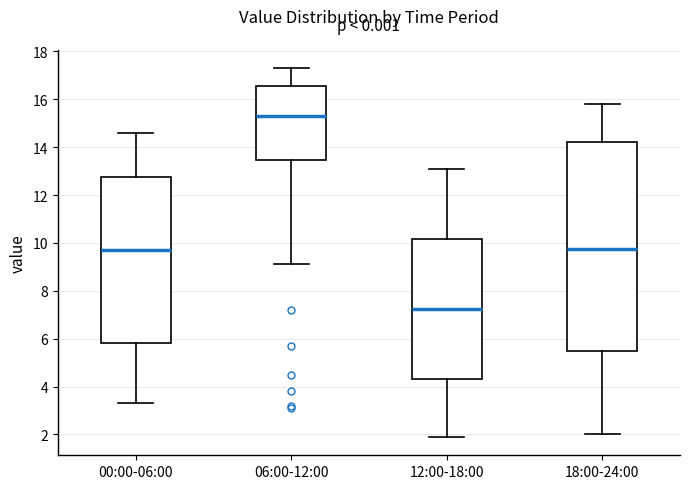

Which box's median line is the lowest?

12:00-18:00